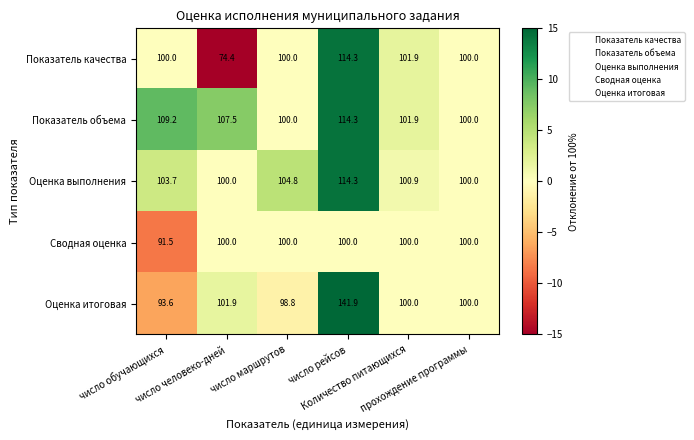

How many values in the Оценка выполнения series exceed 103?

3